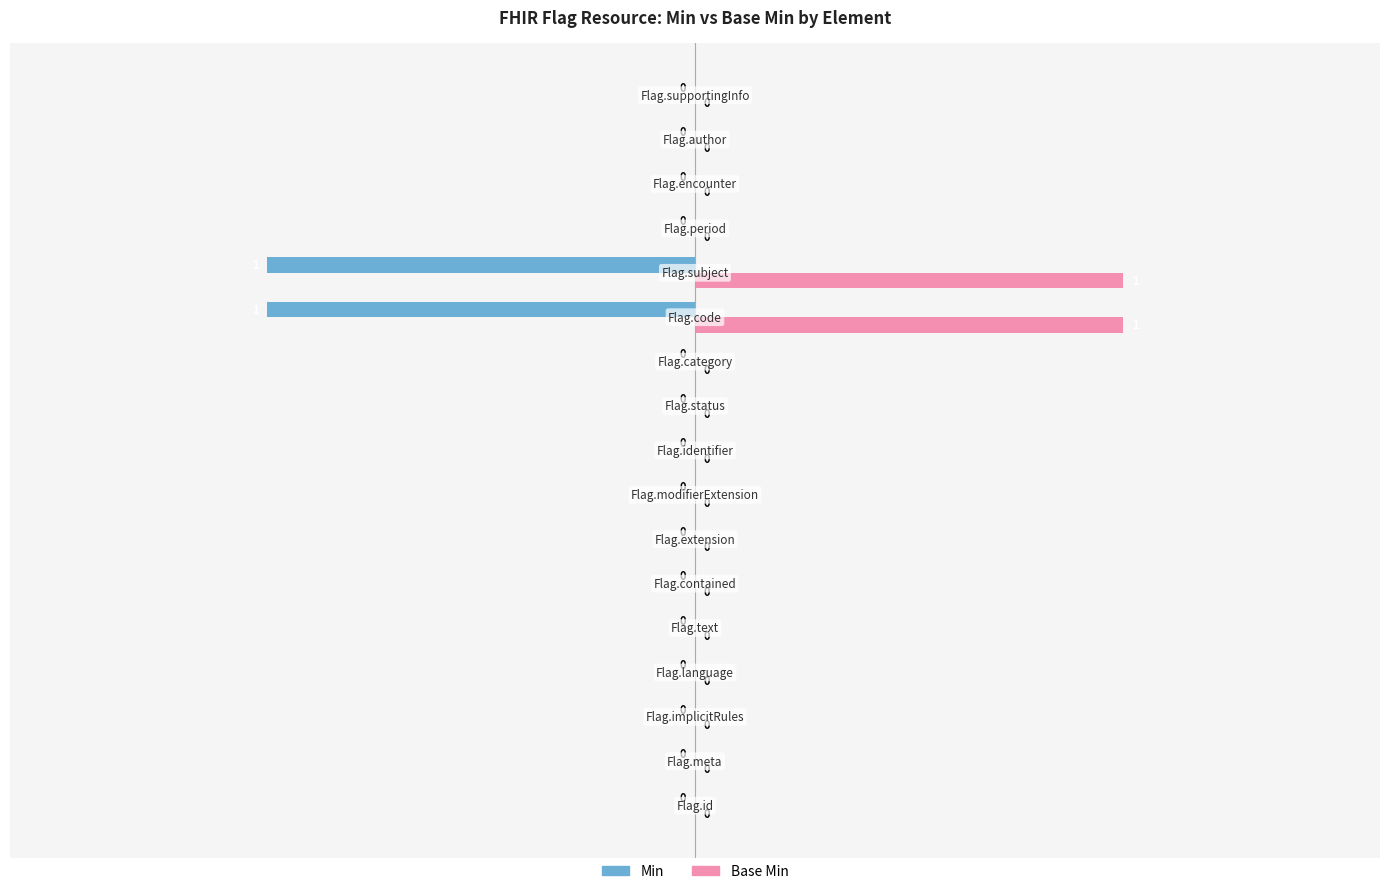

Count the number of categories in the chart.

17